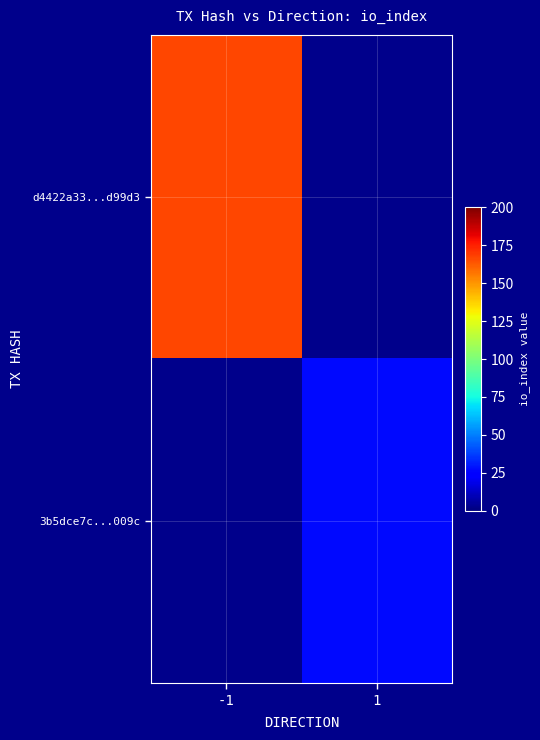

Which series has the largest range (max minus min)?

d4422a33...d99d3